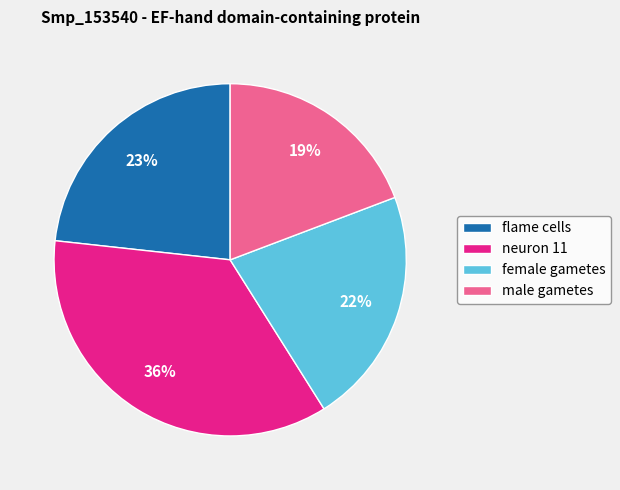

To the nearest percent, what is the average slice percentage?

25%